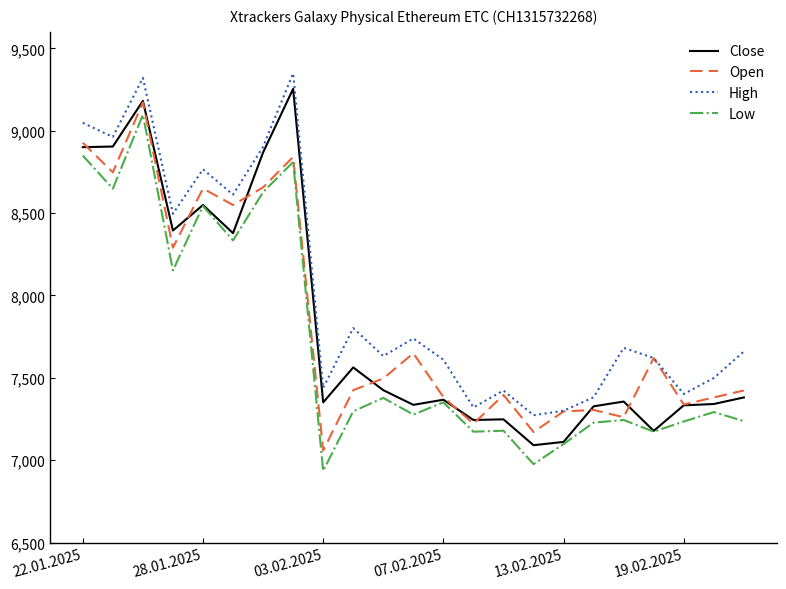

Which series has the largest total across all categories?

High